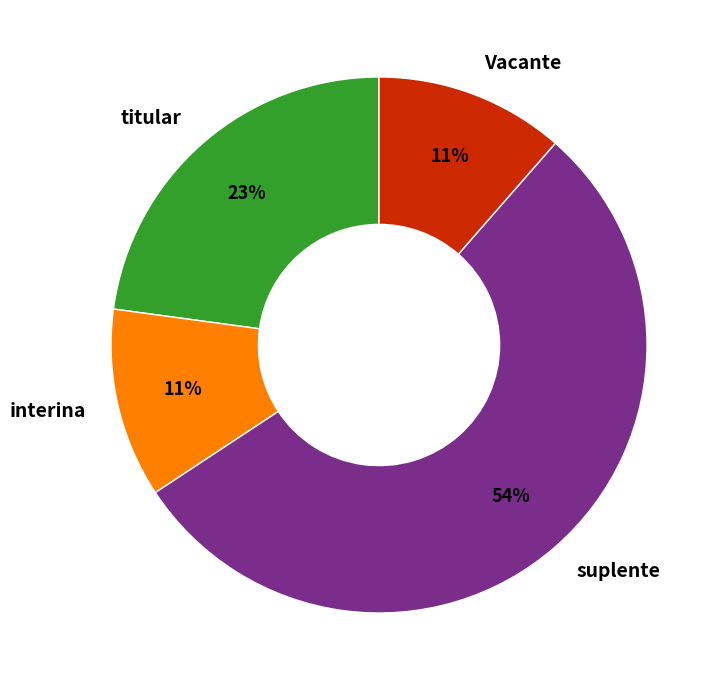

Is it true that Vacante is 25% of the pie?

False